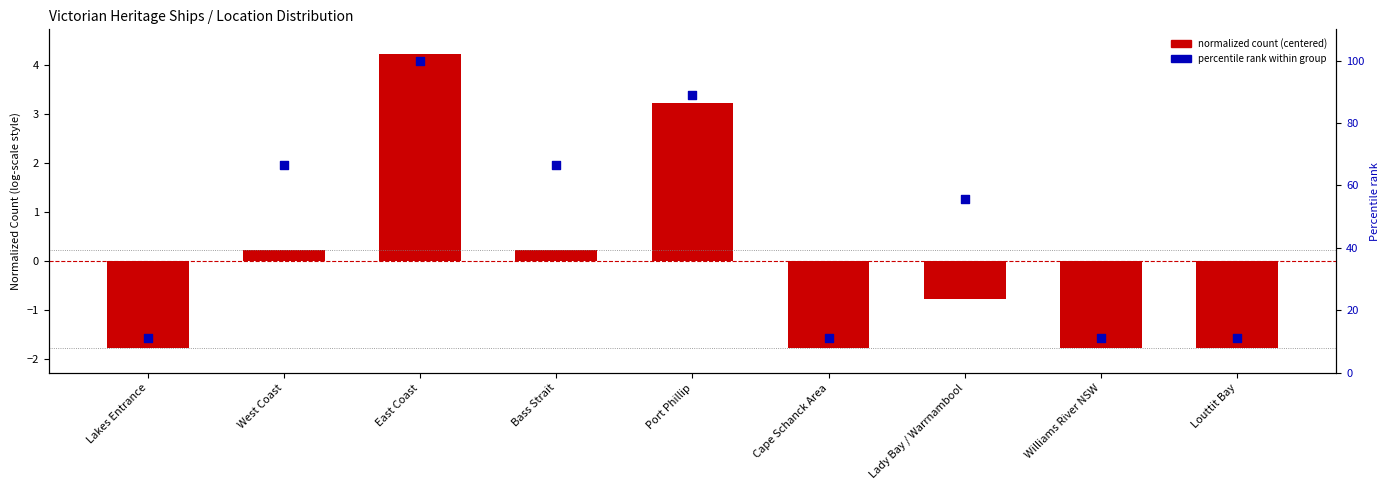

Which series has the widest spread of Y values?

percentile rank within group